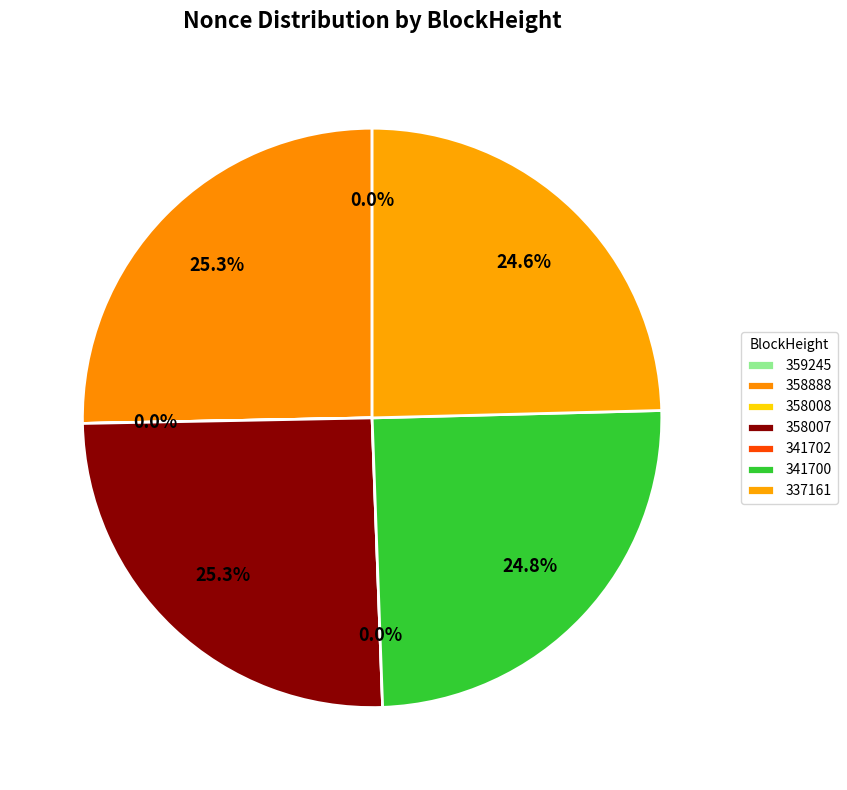

To the nearest percent, what is the average slice percentage?

14%